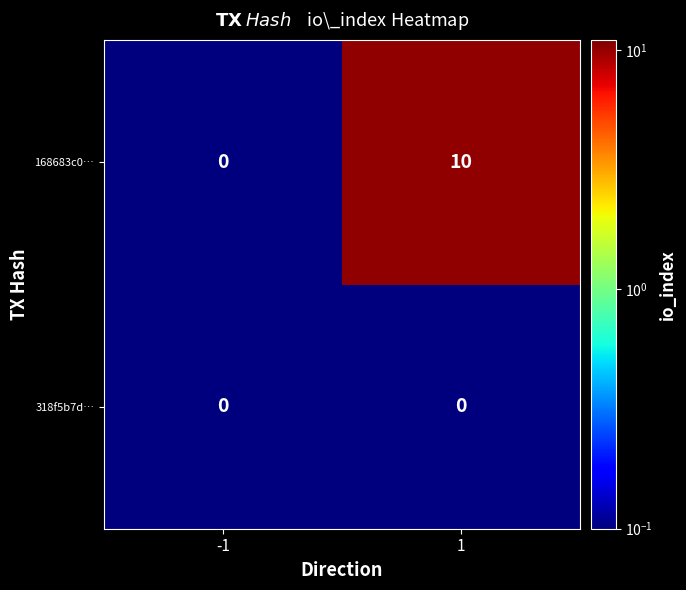

Which series has the widest spread of values?

168683c0…